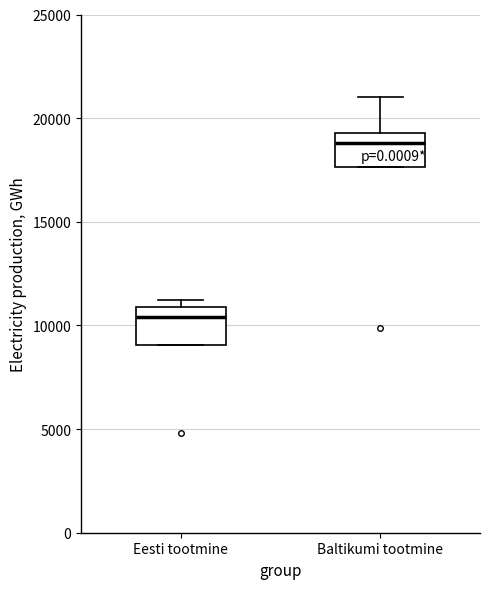

Where does the upper whisker of the box for Baltikumi tootmine end on the y-axis? The values are not printed on the chart, so give them approximately, as read against the axis.

21000